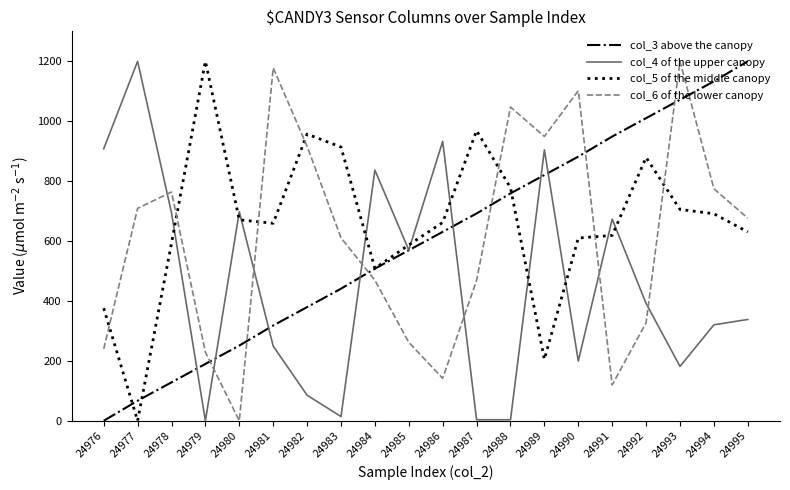

How many lines are shown in the chart?

4